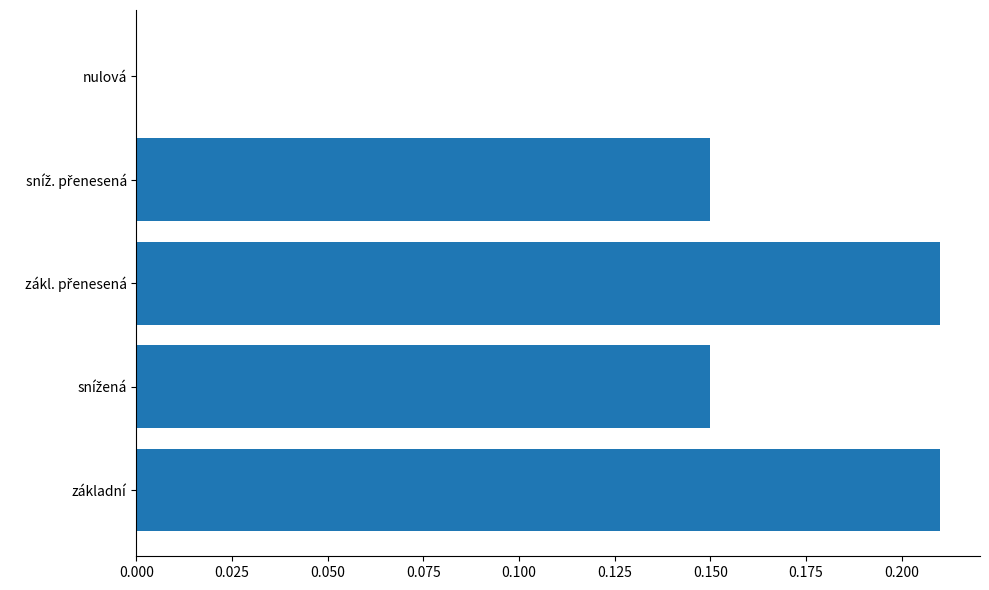

What is the sum of all values?

0.7